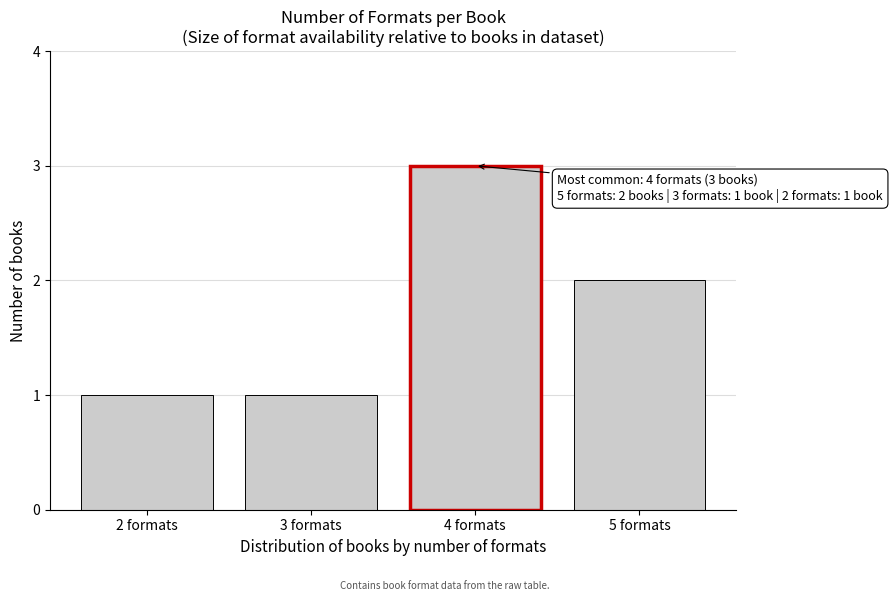

Reading left to right, list all the values displayed in this chart.

1	1	3	2